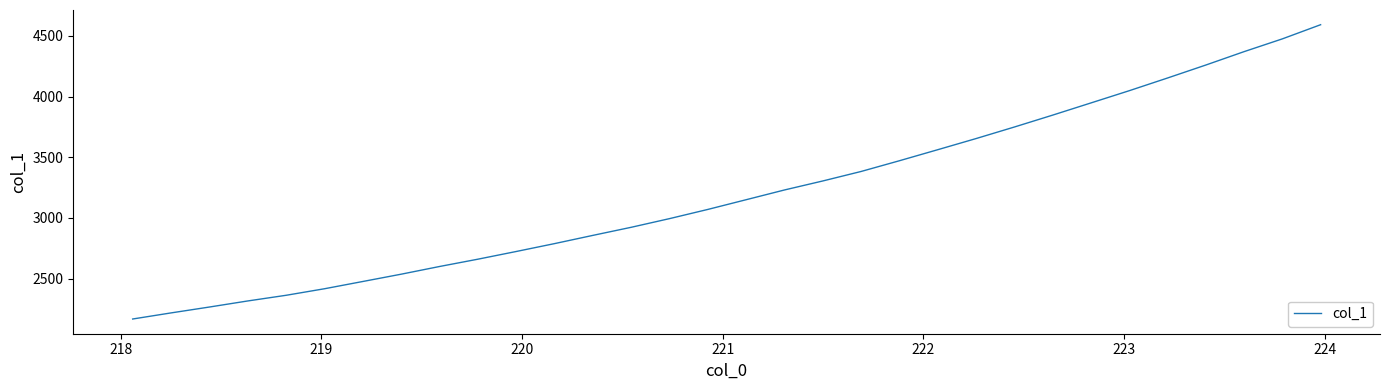

What is the minimum value shown in the chart?

2167.5